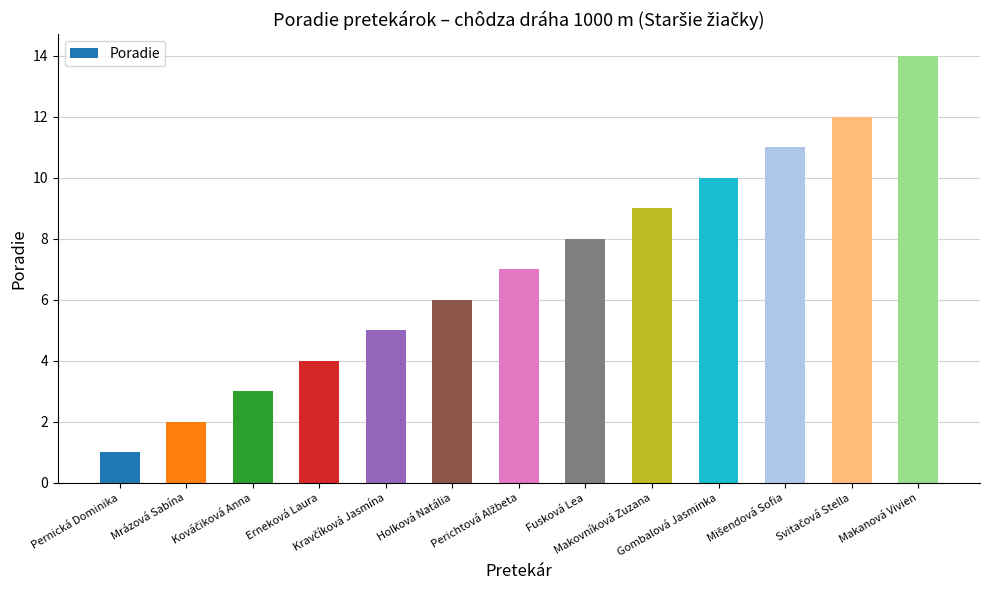

What is the sum of all values?

92